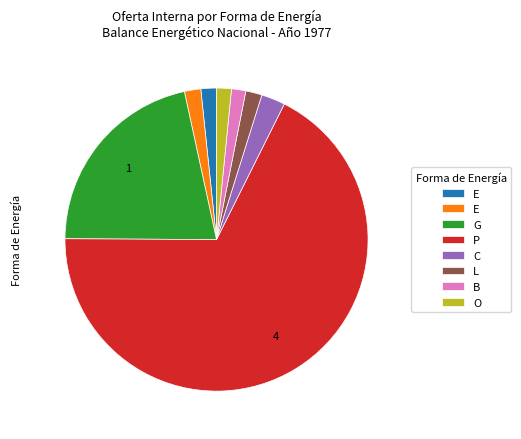

How many segments does this pie chart have?

8